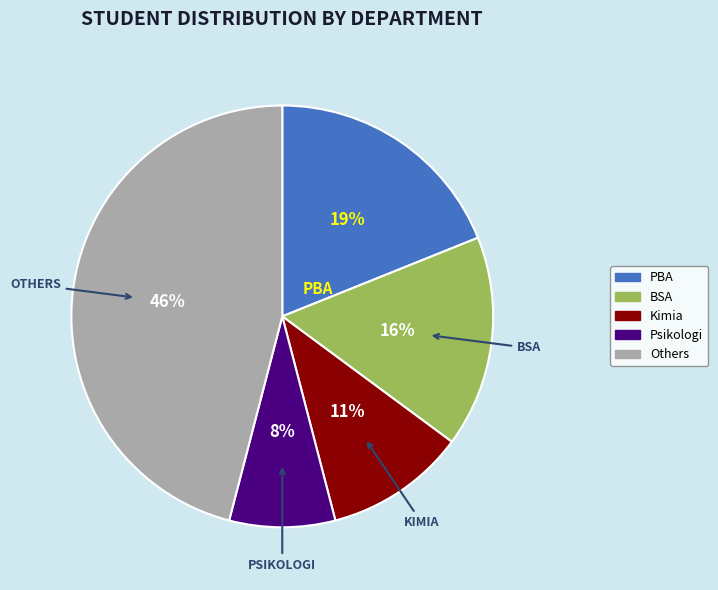

Is there a majority slice in this chart?

No